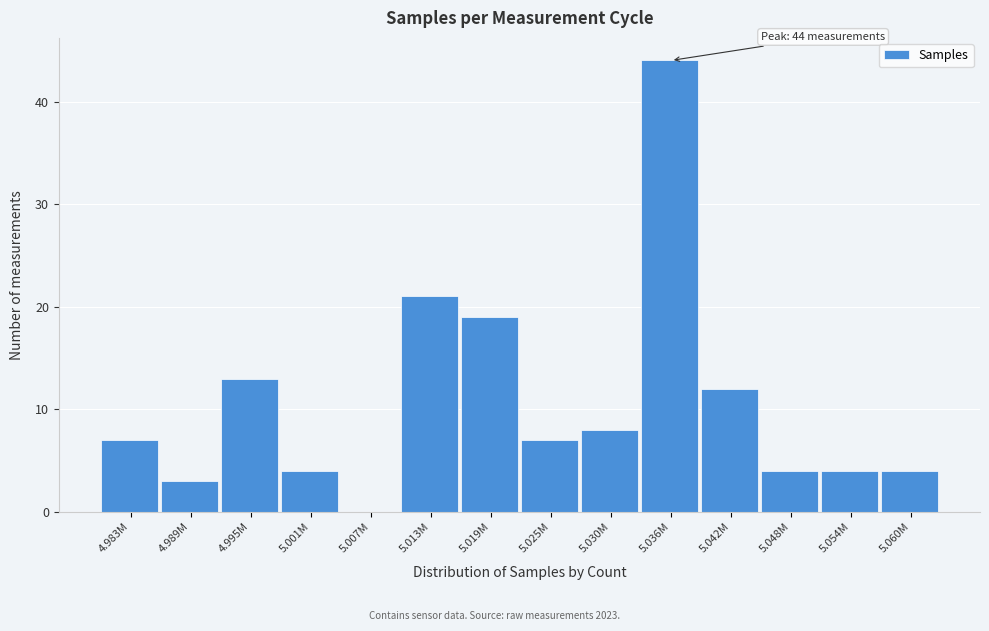

Reading left to right, list all the values displayed in this chart.

4.983M=7	4.989M=3	4.995M=13	5.001M=4	5.007M=0	5.013M=21	5.019M=19	5.025M=7	5.030M=8	5.036M=44	5.042M=12	5.048M=4	5.054M=4	5.060M=4